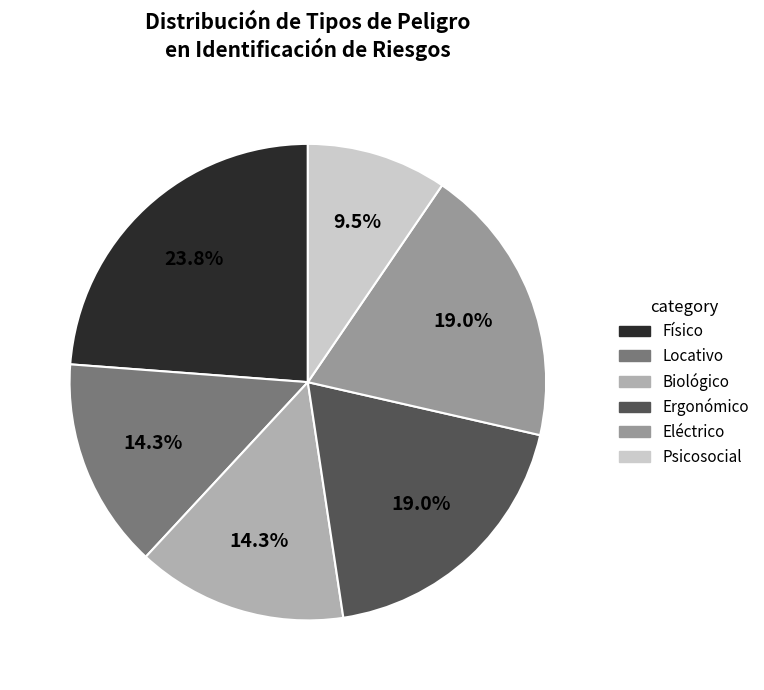

What is the largest slice in the pie chart?

Físico